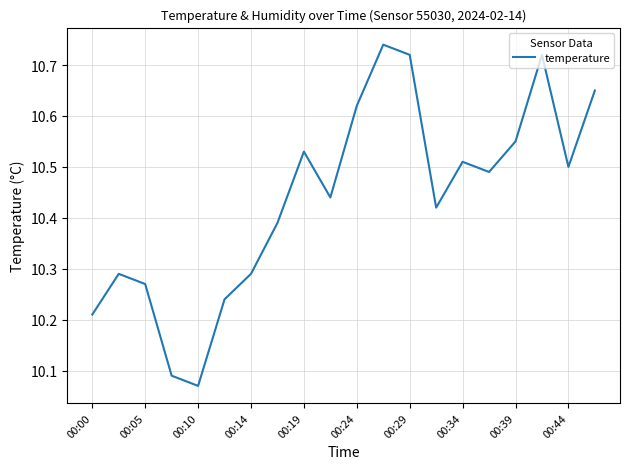

What is the difference between the maximum and minimum values?

0.7